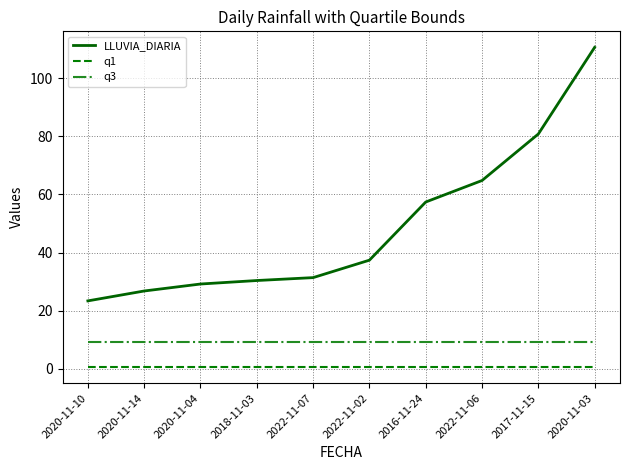

Is this an area chart (filled region under the line)?

No